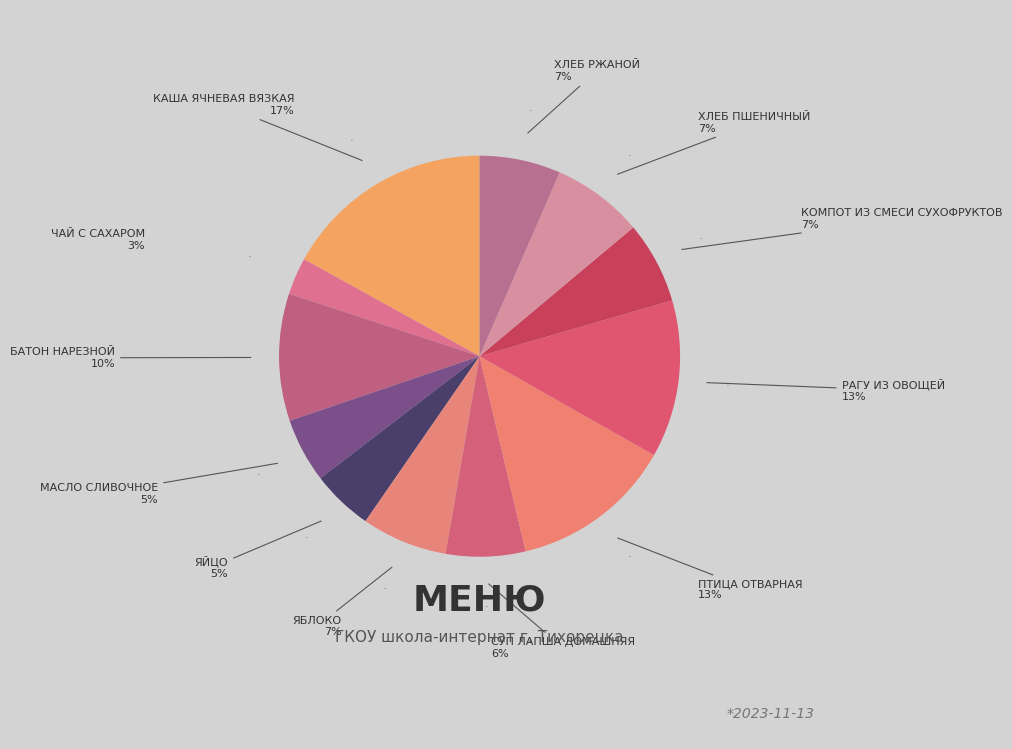

Rank the categories by value from highest to lowest.

Каша ячневая вязкая, Птица отварная, Рагу из овощей, Батон нарезной, Хлеб пшеничный, Яблоко, Компот из смеси сухофруктов, Хлеб ржаной, Суп лапша домашняя, Масло сливочное, Яйцо, Чай с сахаром